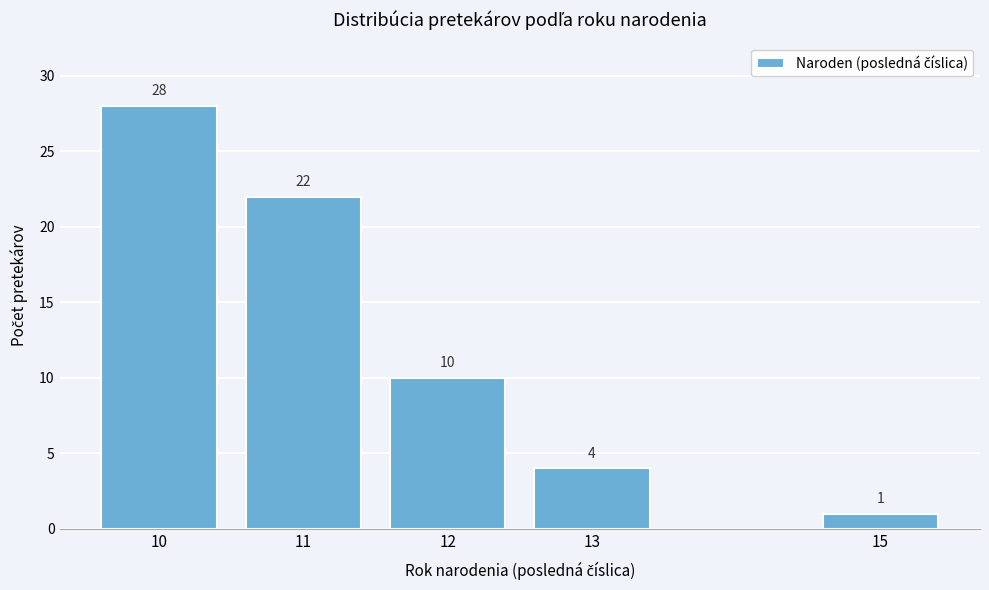

Reading left to right, extract all data points from this chart.

28	22	10	4	1